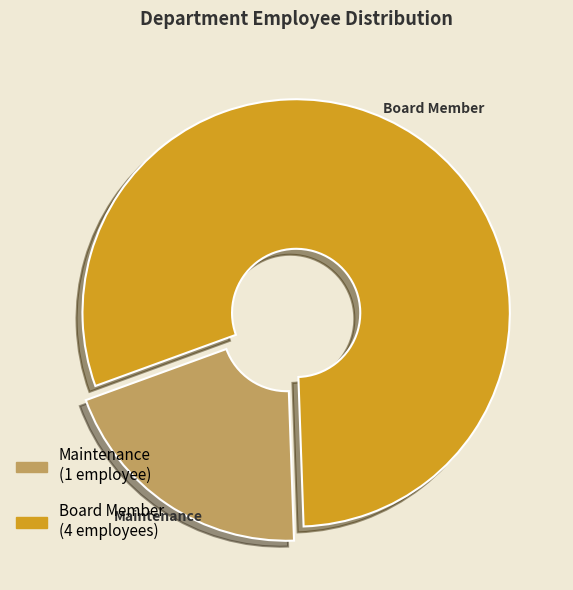

Do Maintenance and Board Member together represent more than half of the pie?

Yes